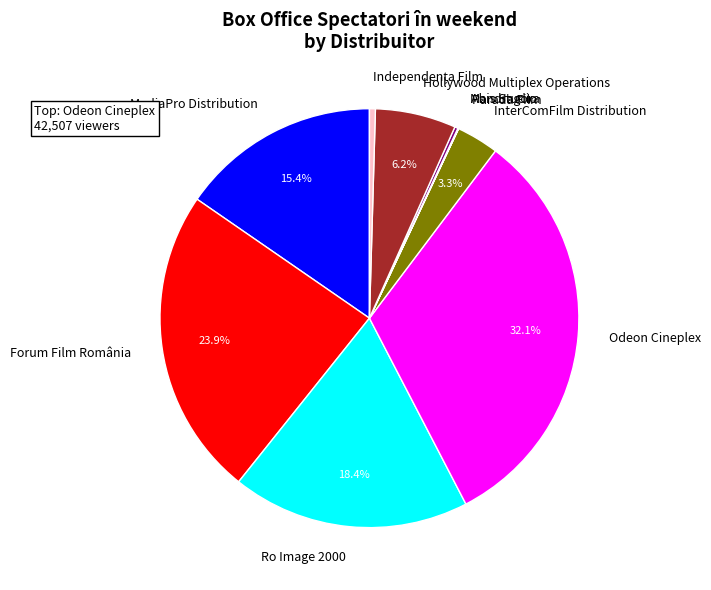

What is the ratio of the value at MediaPro Distribution to the value at Forum Film România?

0.6